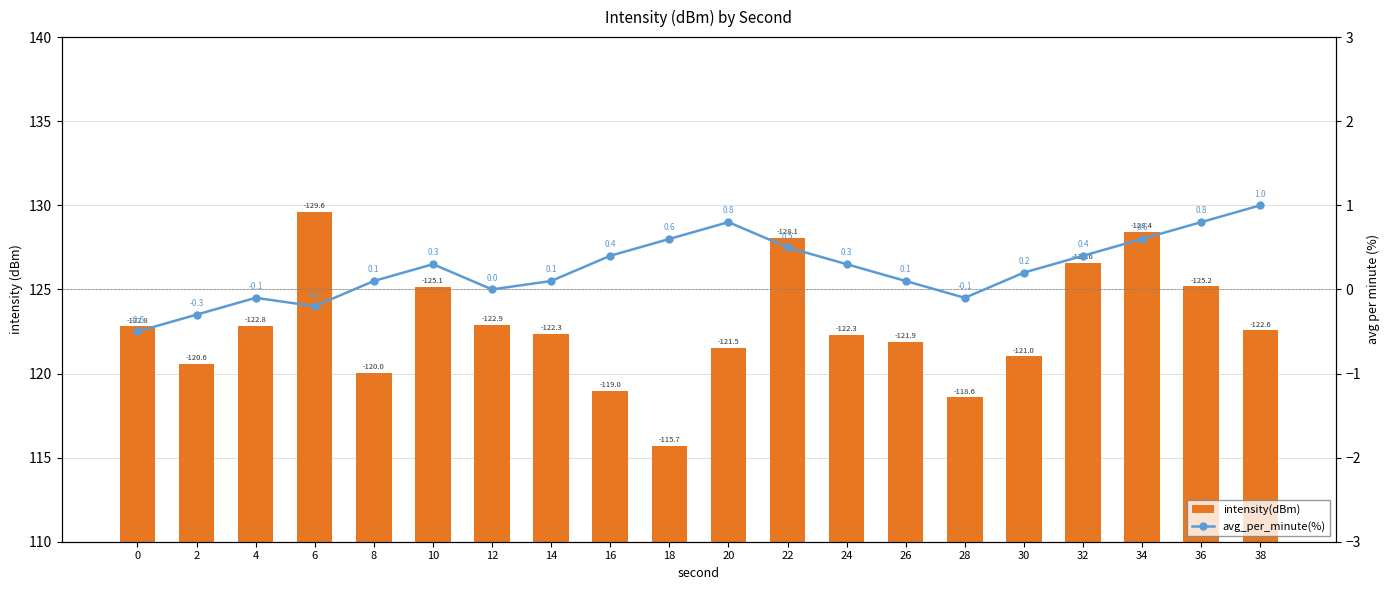

What is the lowest value of the intensity(dBm) series?

115.7